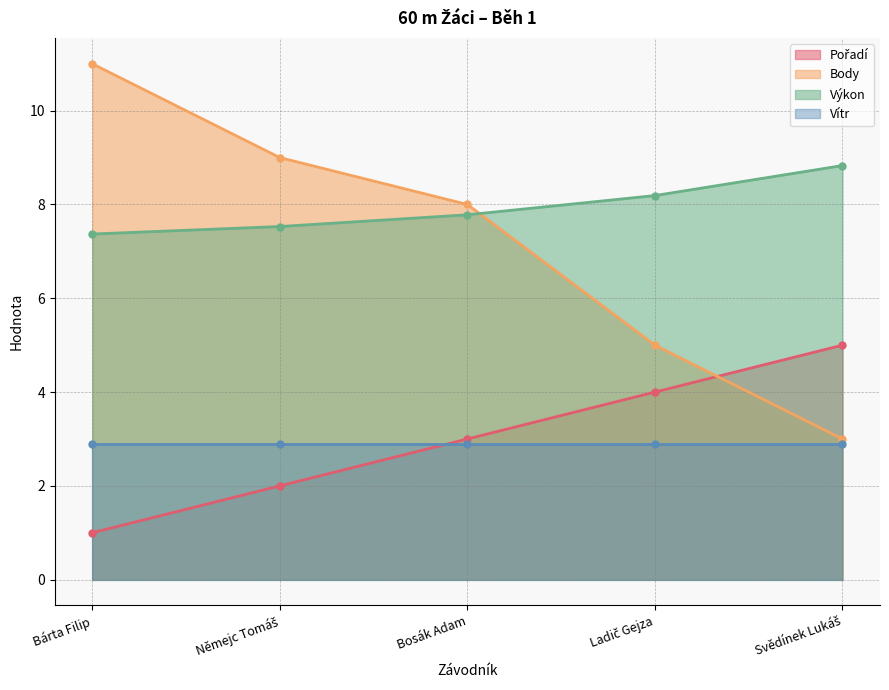

Read the Výkon value at Bosák Adam.

7.8